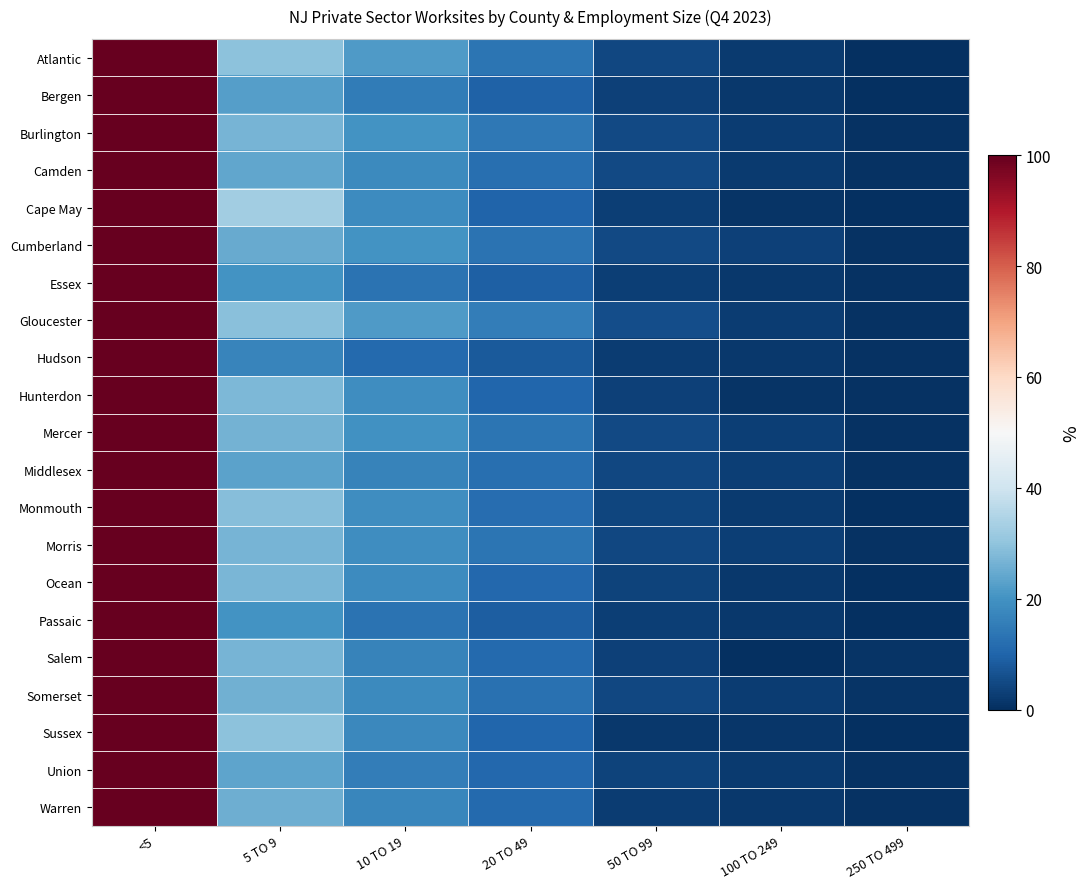

Reading right to left, list all the values displayed in this chart.

Atlantic: 250 TO 499=0.4	100 TO 249=2.3	50 TO 99=4.6	20 TO 49=13.5	10 TO 19=21.5	5 TO 9=29.5	<5=100.0
Bergen: 250 TO 499=0.4	100 TO 249=1.8	50 TO 99=3.3	20 TO 49=9.7	10 TO 19=14.9	5 TO 9=22.5	<5=100.0
Burlington: 250 TO 499=0.8	100 TO 249=2.6	50 TO 99=4.9	20 TO 49=14.4	10 TO 19=20.0	5 TO 9=26.7	<5=100.0
Camden: 250 TO 499=0.4	100 TO 249=2.2	50 TO 99=4.7	20 TO 49=12.3	10 TO 19=18.1	5 TO 9=24.0	<5=100.0
Cape May: 250 TO 499=0.0	100 TO 249=1.0	50 TO 99=2.8	20 TO 49=10.1	10 TO 19=18.5	5 TO 9=32.7	<5=100.0
Cumberland: 250 TO 499=0.5	100 TO 249=3.2	50 TO 99=4.7	20 TO 49=13.0	10 TO 19=20.0	5 TO 9=24.7	<5=100.0
Essex: 250 TO 499=0.4	100 TO 249=1.7	50 TO 99=2.9	20 TO 49=9.1	10 TO 19=13.2	5 TO 9=20.3	<5=100.0
Gloucester: 250 TO 499=0.6	100 TO 249=2.7	50 TO 99=5.5	20 TO 49=15.4	10 TO 19=21.7	5 TO 9=29.3	<5=100.0
Hudson: 250 TO 499=0.4	100 TO 249=1.9	50 TO 99=2.7	20 TO 49=8.1	10 TO 19=11.3	5 TO 9=16.8	<5=100.0
Hunterdon: 250 TO 499=0.4	100 TO 249=0.9	50 TO 99=3.5	20 TO 49=10.5	10 TO 19=18.8	5 TO 9=27.7	<5=100.0
Mercer: 250 TO 499=0.8	100 TO 249=2.9	50 TO 99=5.0	20 TO 49=13.4	10 TO 19=19.6	5 TO 9=26.4	<5=100.0
Middlesex: 250 TO 499=0.7	100 TO 249=2.9	50 TO 99=4.4	20 TO 49=12.2	10 TO 19=16.6	5 TO 9=23.1	<5=100.0
Monmouth: 250 TO 499=0.3	100 TO 249=2.0	50 TO 99=4.0	20 TO 49=12.0	10 TO 19=18.8	5 TO 9=28.6	<5=100.0
Morris: 250 TO 499=0.7	100 TO 249=2.8	50 TO 99=4.6	20 TO 49=13.4	10 TO 19=19.0	5 TO 9=26.6	<5=100.0
Ocean: 250 TO 499=0.3	100 TO 249=1.7	50 TO 99=3.6	20 TO 49=10.9	10 TO 19=18.6	5 TO 9=27.2	<5=100.0
Passaic: 250 TO 499=0.3	100 TO 249=1.7	50 TO 99=2.8	20 TO 49=8.8	10 TO 19=13.0	5 TO 9=20.3	<5=100.0
Salem: 250 TO 499=1.0	100 TO 249=0.0	50 TO 99=3.2	20 TO 49=11.3	10 TO 19=16.5	5 TO 9=26.8	<5=100.0
Somerset: 250 TO 499=1.1	100 TO 249=2.7	50 TO 99=4.6	20 TO 49=12.9	10 TO 19=18.3	5 TO 9=25.8	<5=100.0
Sussex: 250 TO 499=0.0	100 TO 249=1.2	50 TO 99=1.8	20 TO 49=10.4	10 TO 19=17.8	5 TO 9=29.4	<5=100.0
Union: 250 TO 499=0.6	100 TO 249=2.1	50 TO 99=3.6	20 TO 49=10.9	10 TO 19=15.5	5 TO 9=23.5	<5=100.0
Warren: 250 TO 499=0.5	100 TO 249=1.7	50 TO 99=2.7	20 TO 49=10.9	10 TO 19=17.4	5 TO 9=25.4	<5=100.0